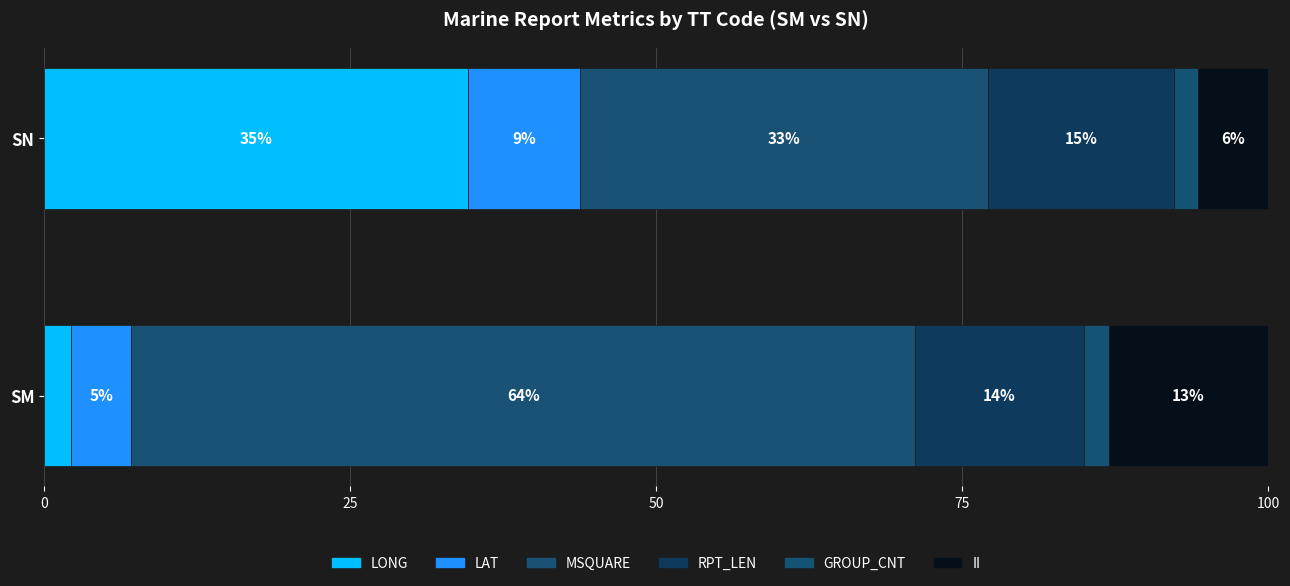

How many series are shown in this chart?

6